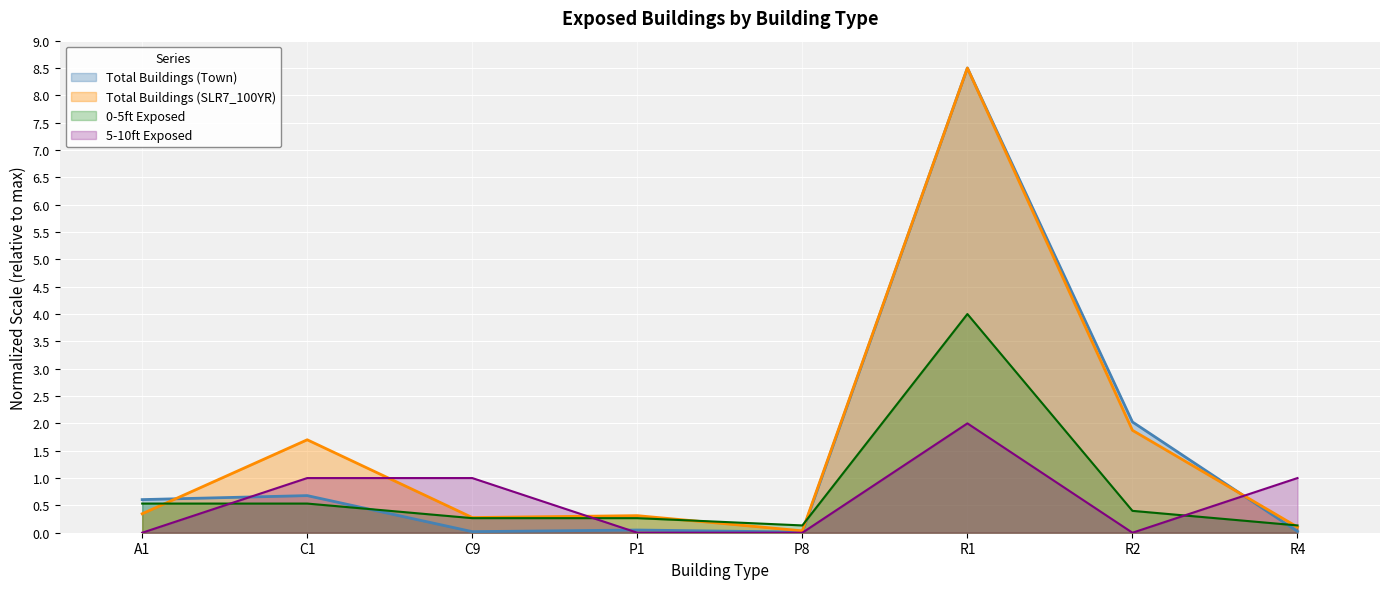

Reading left to right, list all the values displayed in this chart.

Total Buildings (Town): 0.6	0.7	0.0	0.0	0.0	8.5	2.0	0.0
Total Buildings (SLR7_100YR): 0.3	1.7	0.3	0.3	0.0	8.5	1.9	0.1
0-5ft: 0.5	0.5	0.3	0.3	0.1	4.0	0.4	0.1
5-10ft: 0.0	1.0	1.0	0.0	0.0	2.0	0.0	1.0